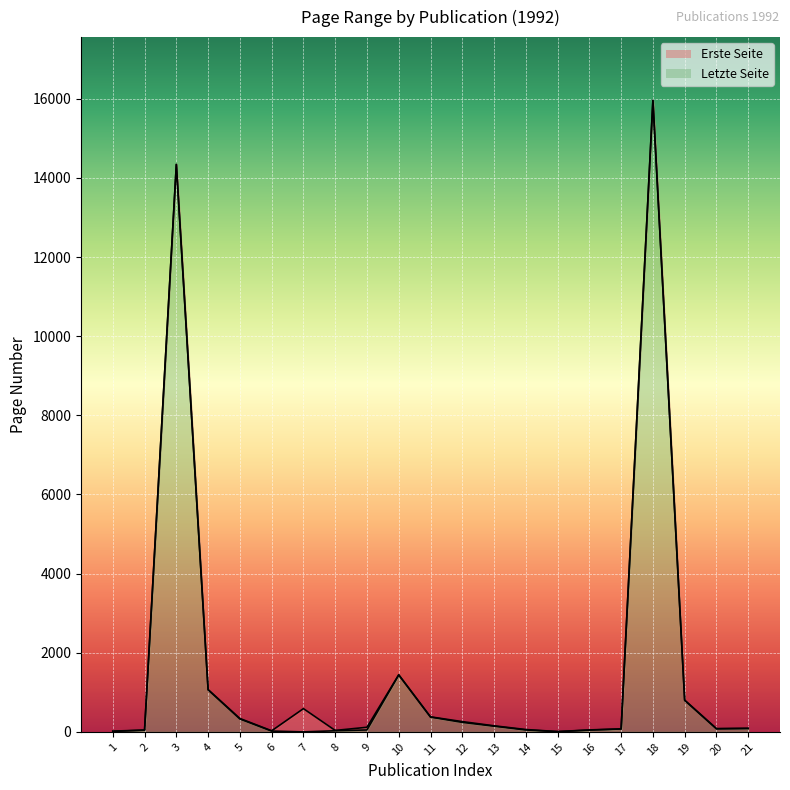

Rank the series by their maximum value, from highest to lowest.

Letzte Seite, Erste Seite